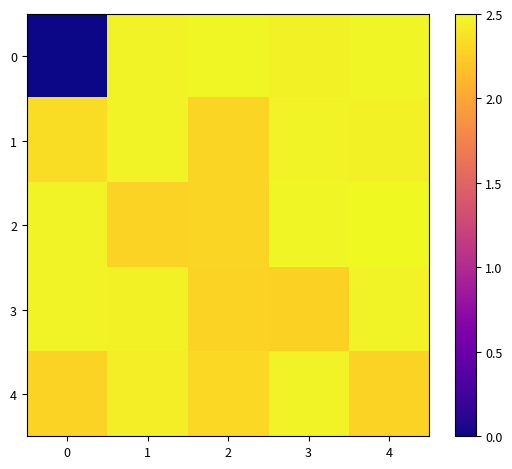

What is the total value across all series at 2?

11.7